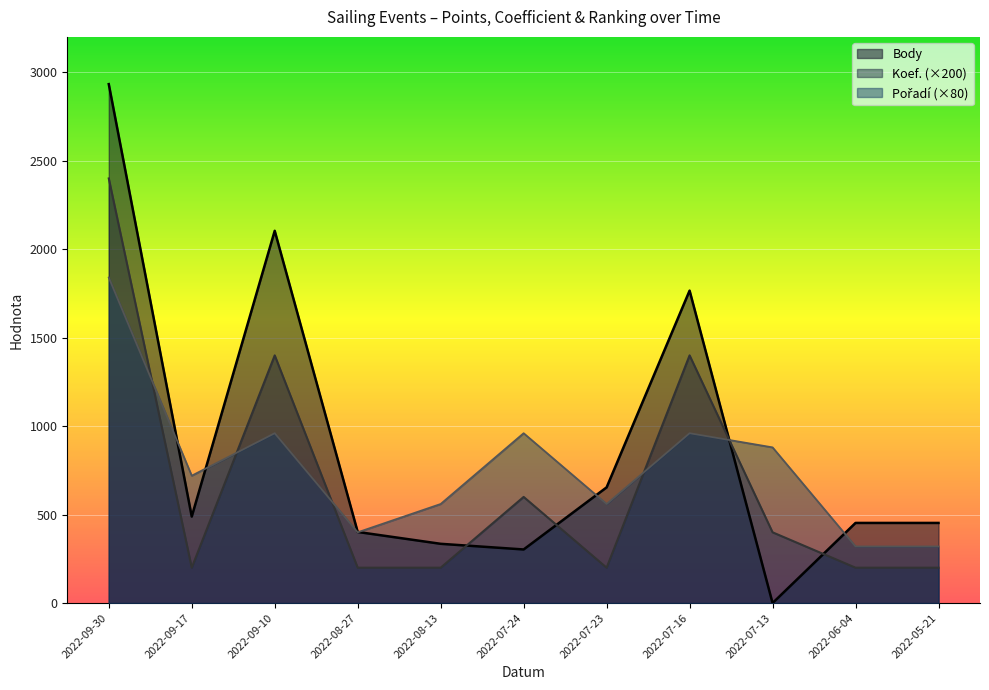

True or false: Pořadí and Body intersect in this chart.

True